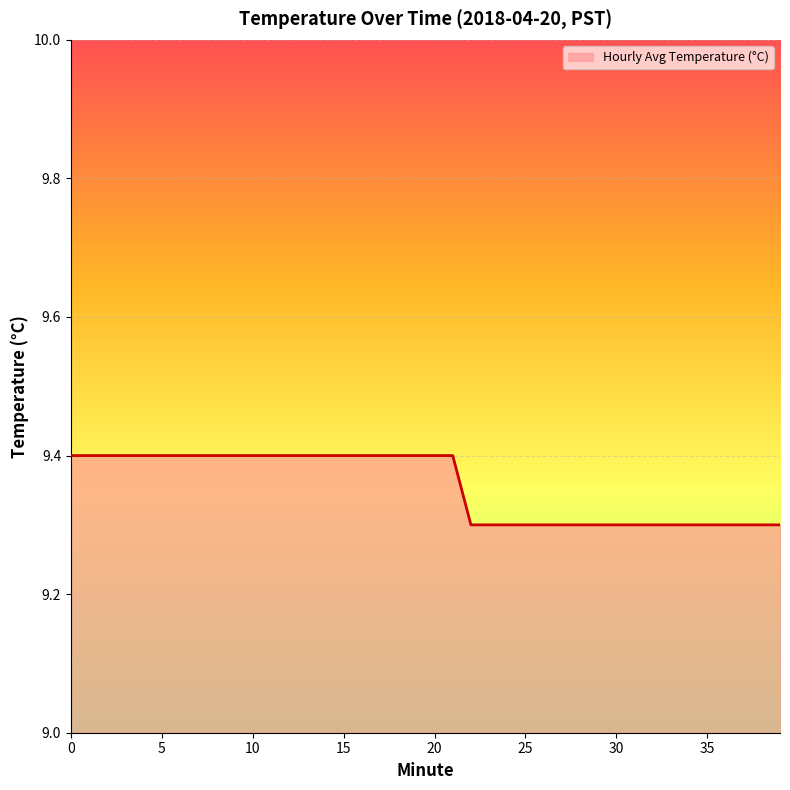

What is the smallest value displayed?

9.3